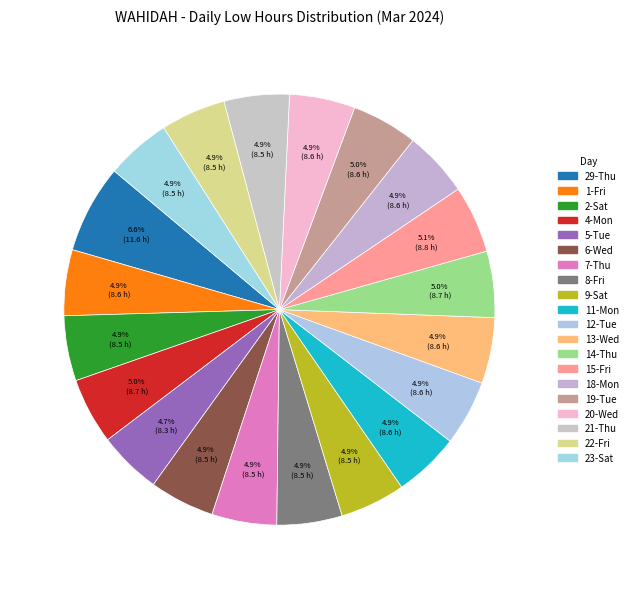

How many slices are in this pie chart?

20